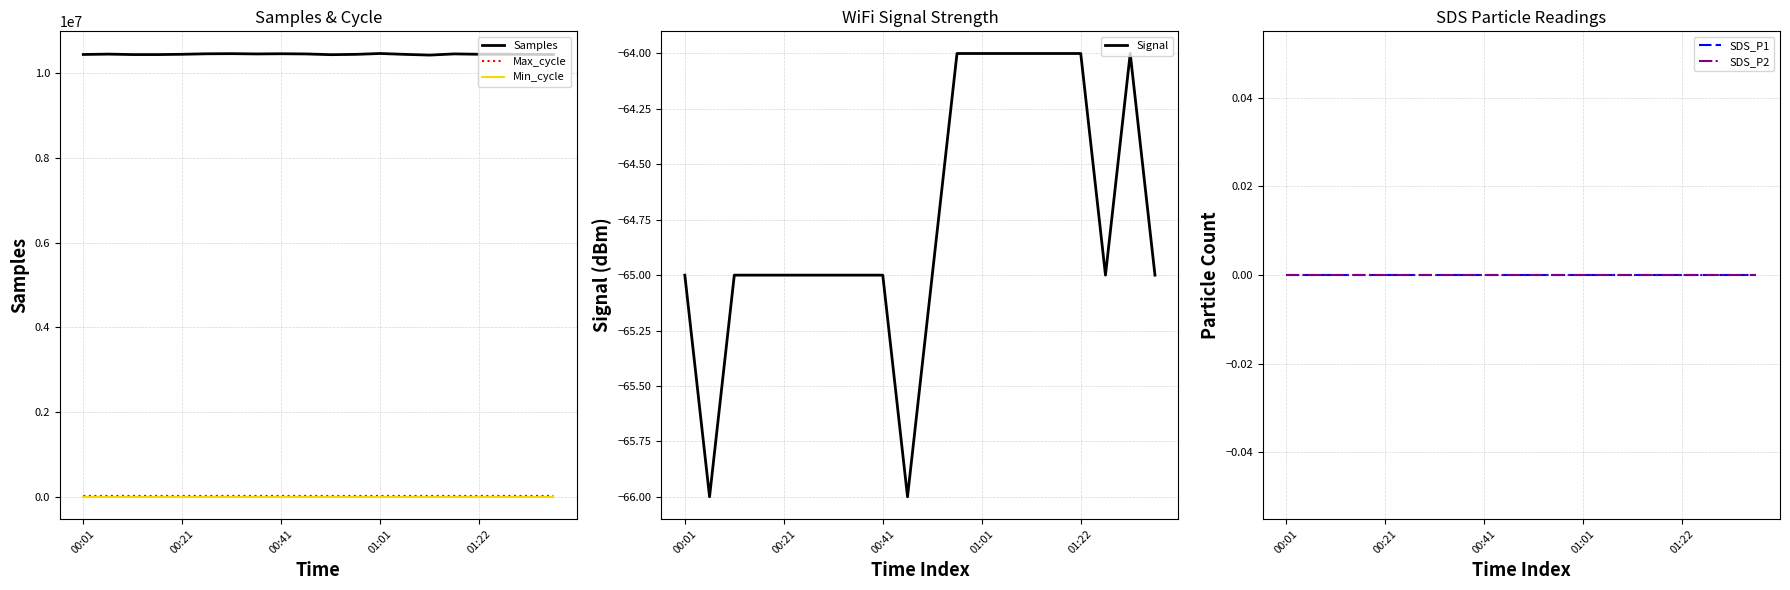

The value of SDS_P2 at 14 is 0. True or false?

True